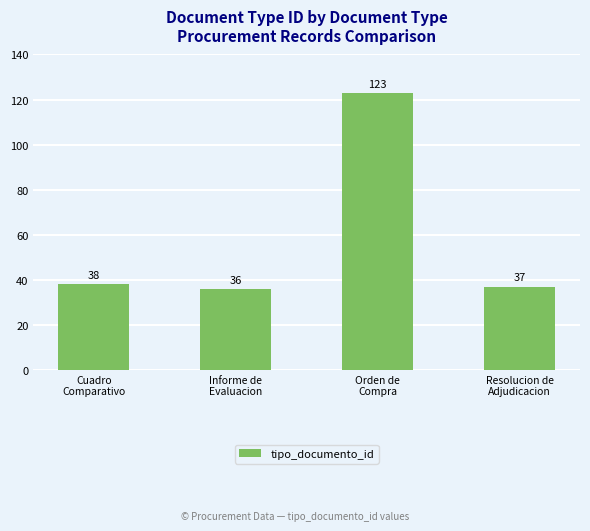

How many bars are there in total?

4